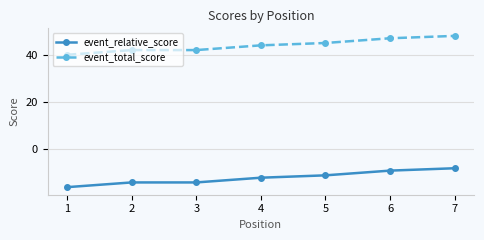

What is the value of the event_total_score point at the 7th from the left?

48